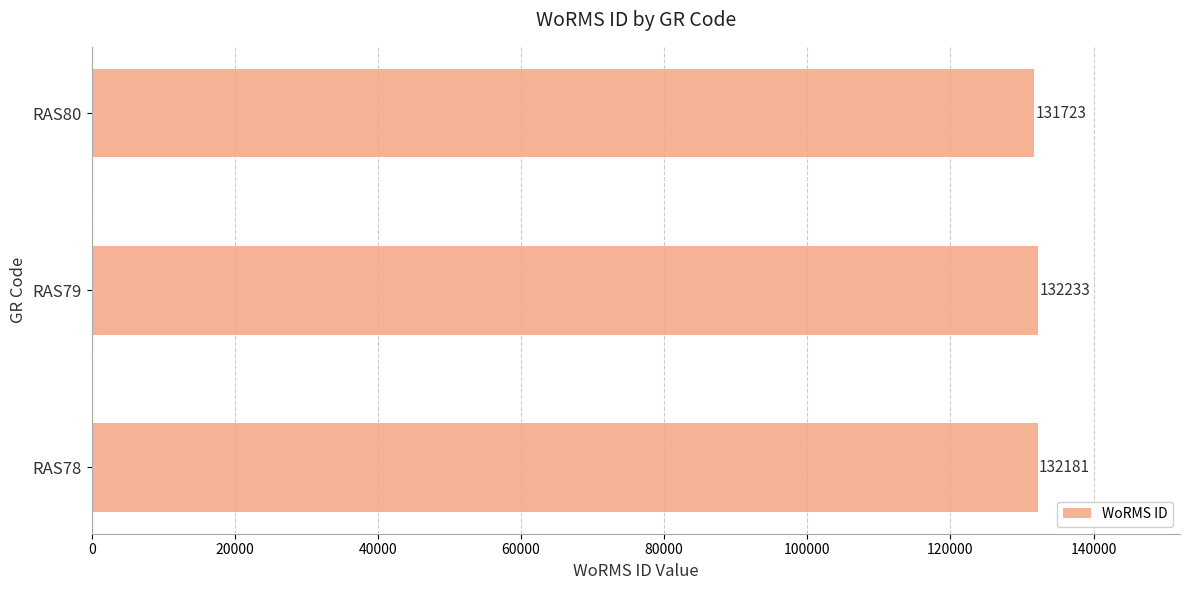

Count the values in the range 131723 to 132233.

3